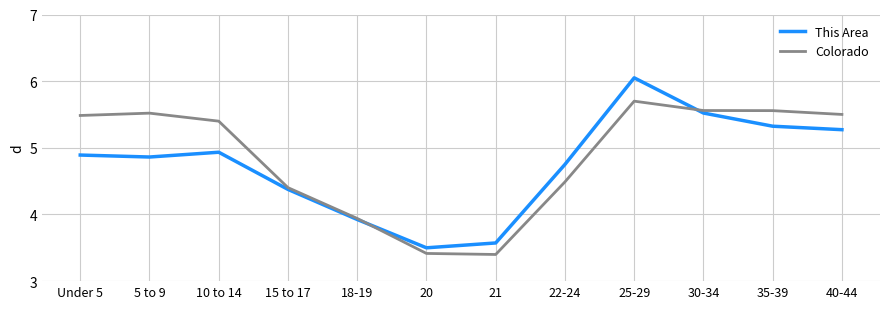

List the series in order of their peak value, lowest first.

Colorado, This Area